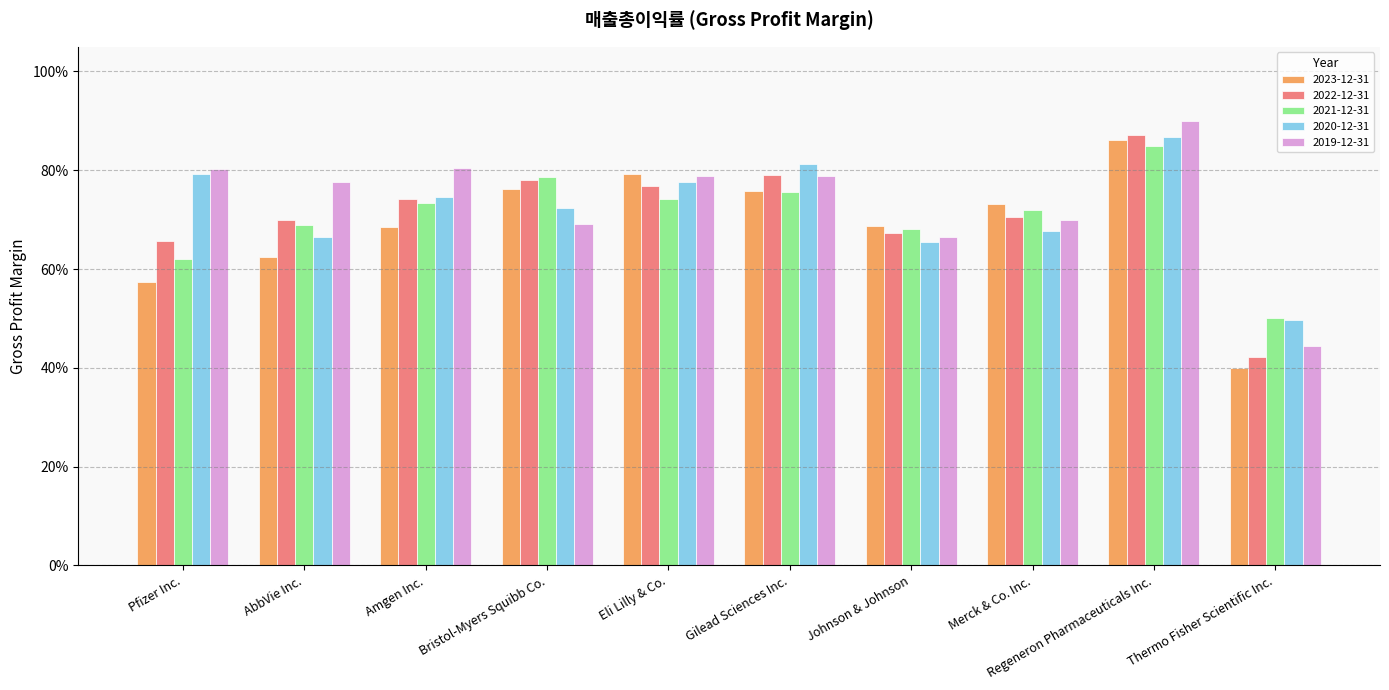

What position from the right is AbbVie Inc.?

9